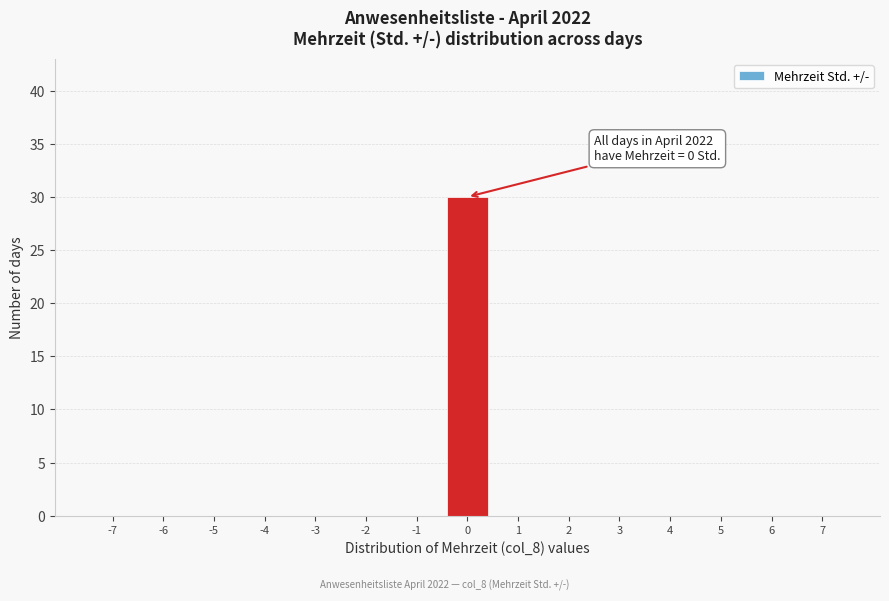

Over which range of the x-axis is the bar tallest?

-0.5 to 0.5